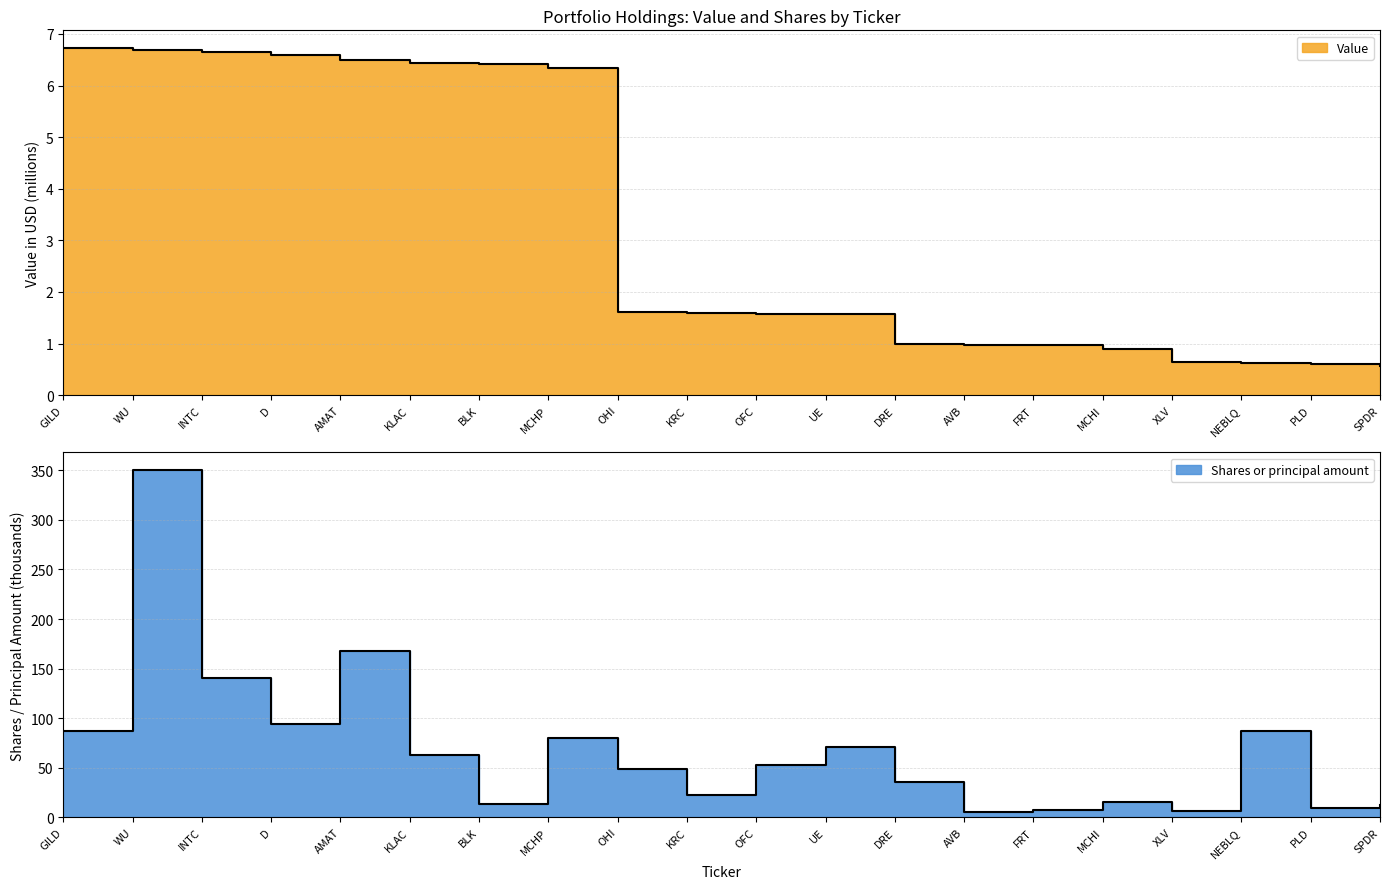

Is the value of Shares or principal amount at GILD greater than the value of Value at PLD?

Yes